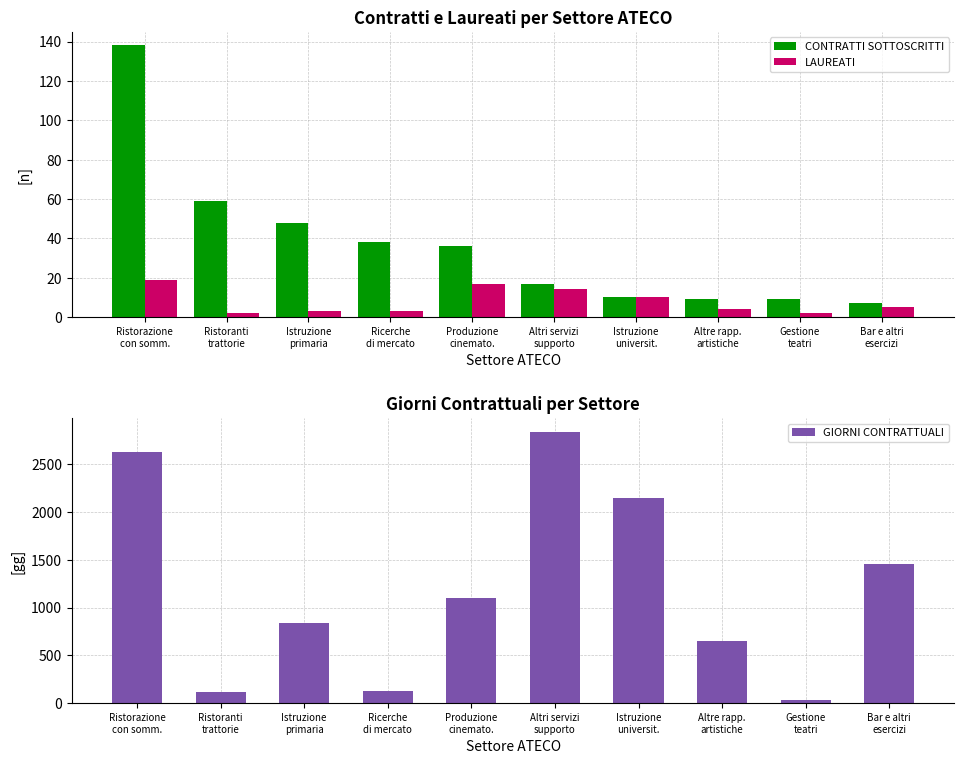

Reading left to right, transcribe all the data shown in this chart.

CONTRATTI SOTTOSCRITTI: Ristorazione
con somm.=138	Ristoranti
trattorie=59	Istruzione
primaria=48	Ricerche
di mercato=38	Produzione
cinemato.=36	Altri servizi
supporto=17	Istruzione
universit.=10	Altre rapp.
artistiche=9	Gestione
teatri=9	Bar e altri
esercizi=7
LAUREATI: Ristorazione
con somm.=19	Ristoranti
trattorie=2	Istruzione
primaria=3	Ricerche
di mercato=3	Produzione
cinemato.=17	Altri servizi
supporto=14	Istruzione
universit.=10	Altre rapp.
artistiche=4	Gestione
teatri=2	Bar e altri
esercizi=5
GIORNI CONTRATTUALI: Ristorazione
con somm.=2630	Ristoranti
trattorie=113	Istruzione
primaria=842	Ricerche
di mercato=130	Produzione
cinemato.=1098	Altri servizi
supporto=2840	Istruzione
universit.=2148	Altre rapp.
artistiche=645	Gestione
teatri=30	Bar e altri
esercizi=1457